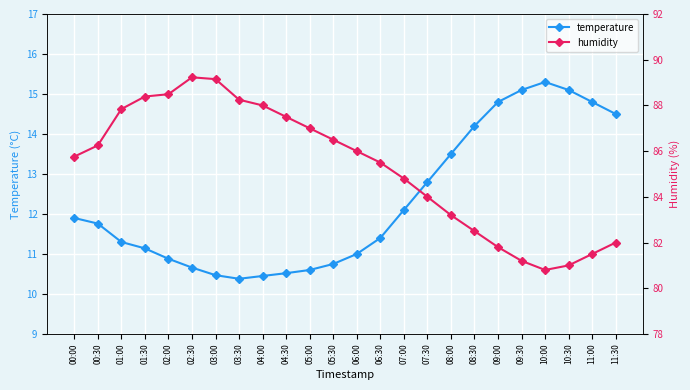

At which label does humidity first exceed 86?

00:30